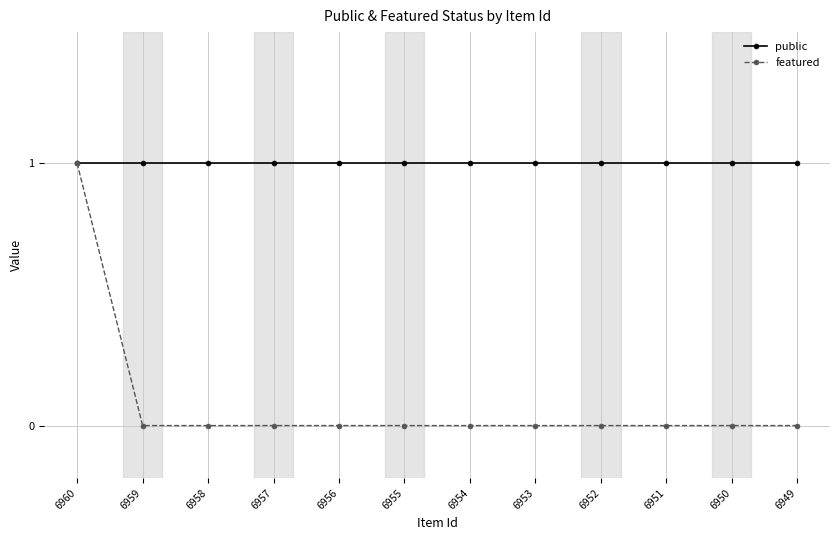

How many data points does each series have?

12